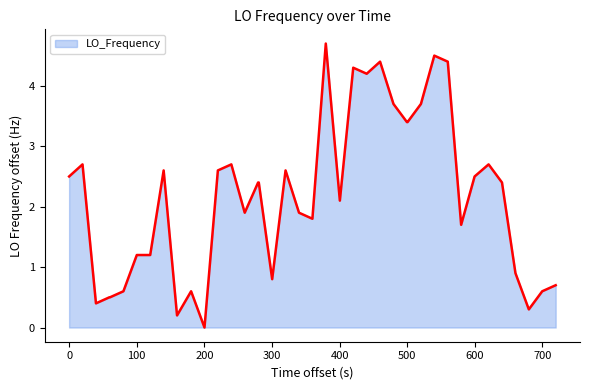

What is the greatest value displayed?

4.7